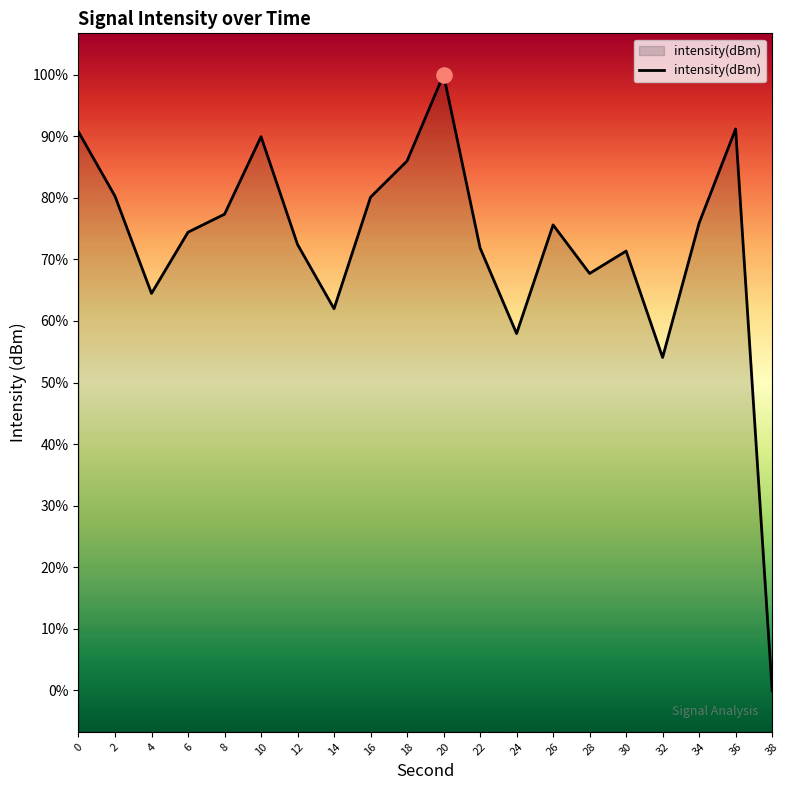

What is the change in value from 6 to 8?

+0.9